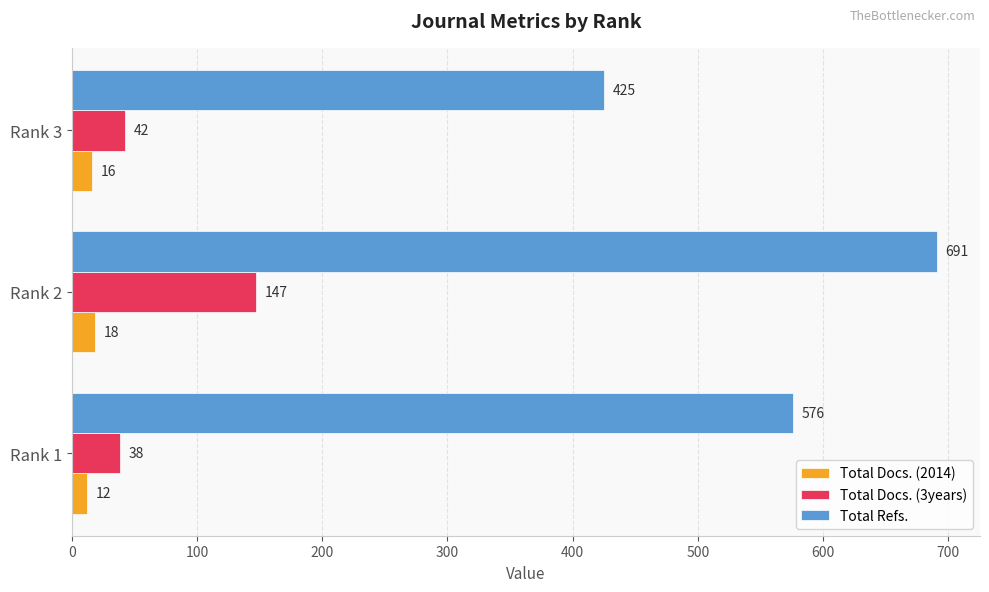

Which series has the largest total across all categories?

Total Refs.